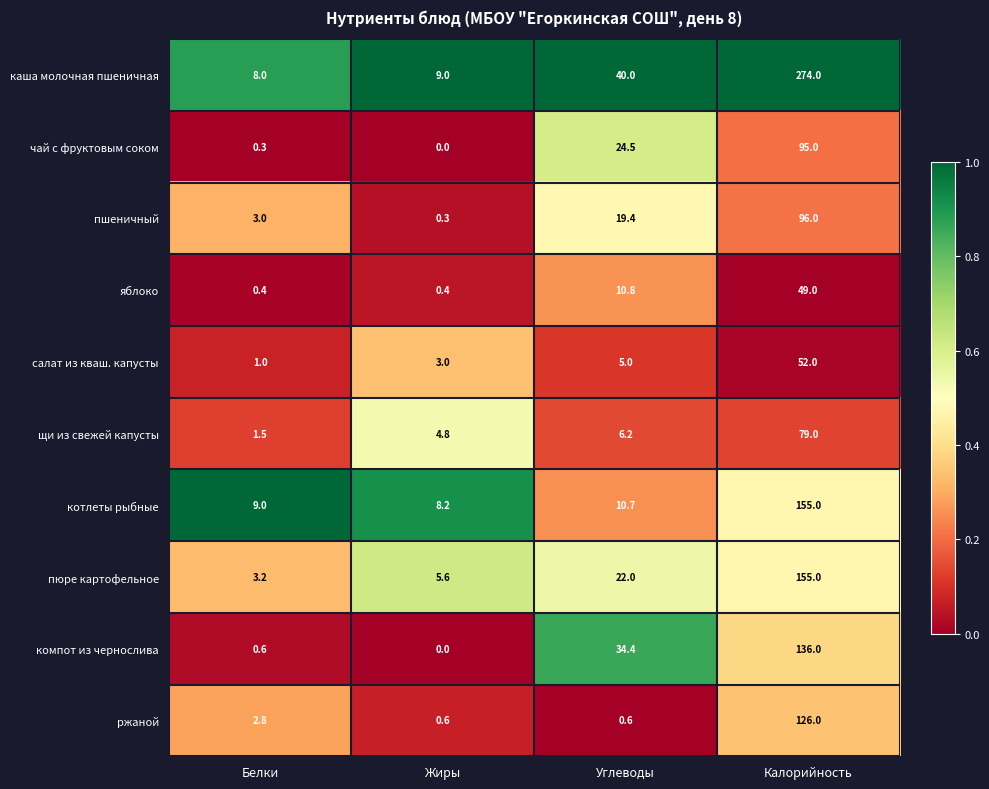

Where is ржаной nearest to the value 63?

Белки